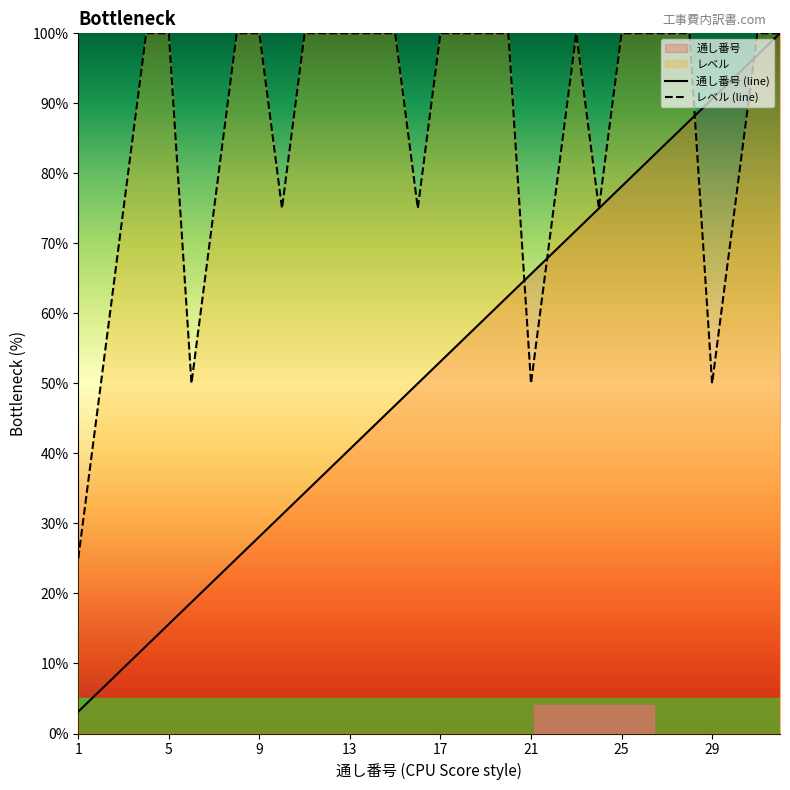

What is the maximum value shown in the chart?

100.0